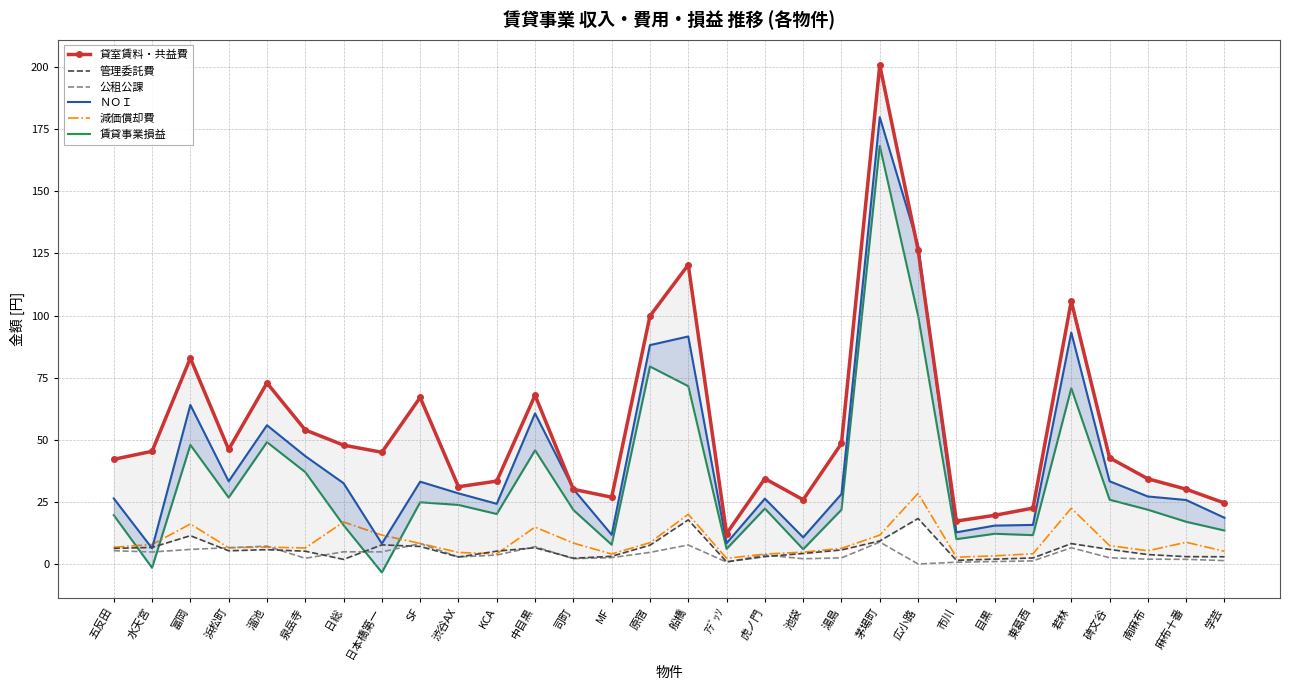

How many values in 賃貸事業損益 are above zero?

28